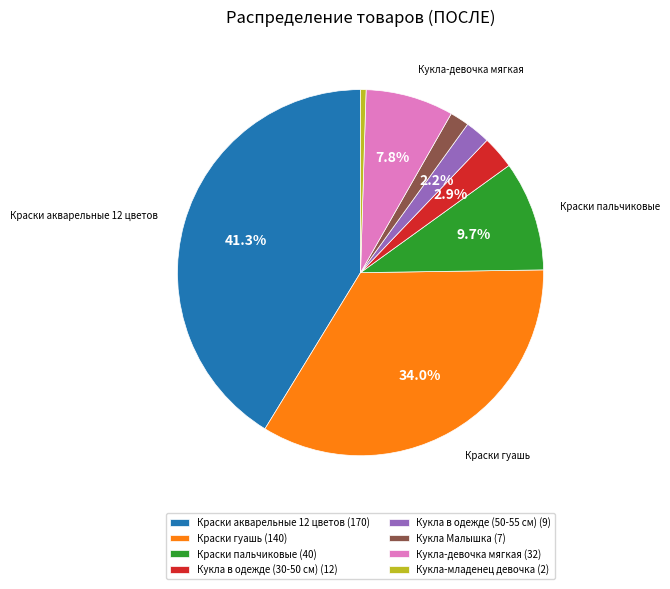

Does Кукла-девочка мягкая represent more than half of the total?

No